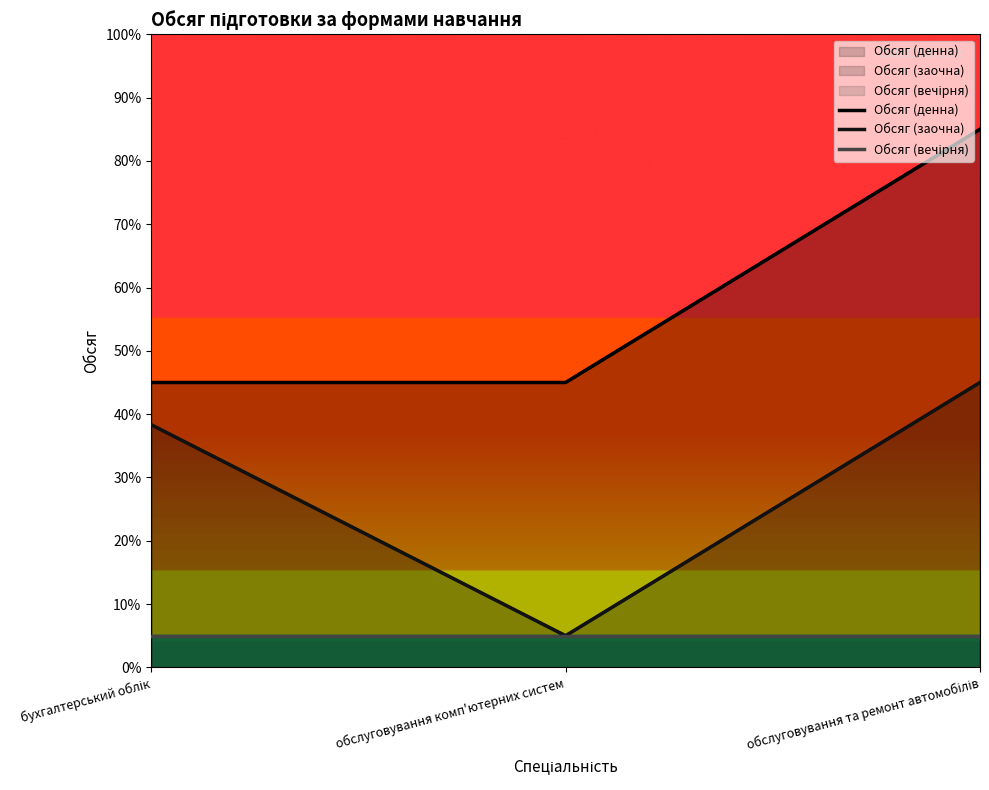

What is the maximum value shown in the chart?

85.0